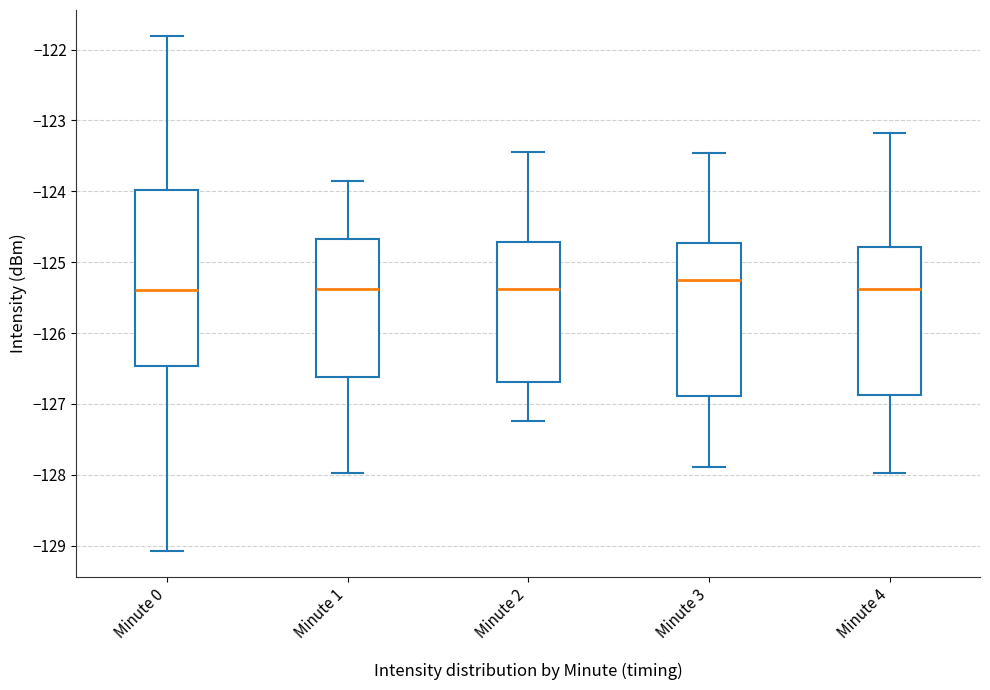

Reading left to right, transcribe this box plot: for each box, give where its median line is, the range the box spans, and where its two whiskers end, as read against the y-axis. The values are not printed on the chart, so give them approximately, as read against the axis.

Minute 0: median -125.4, box -126.5 to -124.0, whiskers -129.1 to -121.8
Minute 1: median -125.4, box -126.6 to -124.7, whiskers -128.0 to -123.9
Minute 2: median -125.4, box -126.7 to -124.7, whiskers -127.2 to -123.4
Minute 3: median -125.3, box -126.9 to -124.7, whiskers -127.9 to -123.5
Minute 4: median -125.4, box -126.9 to -124.8, whiskers -128.0 to -123.2